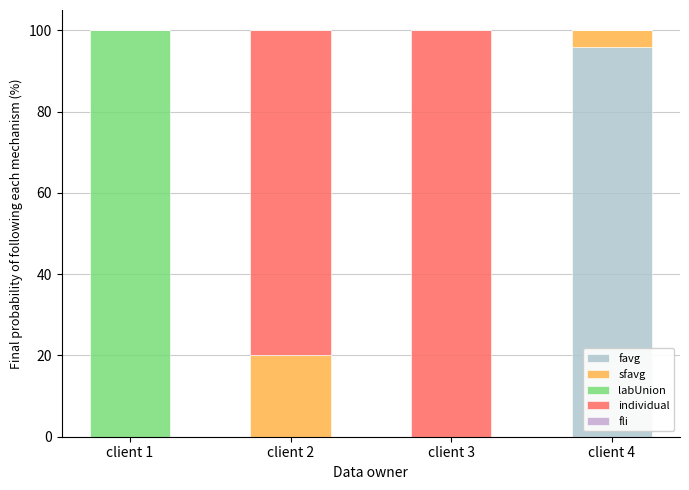

Where is favg nearest to the value 48?

client 1